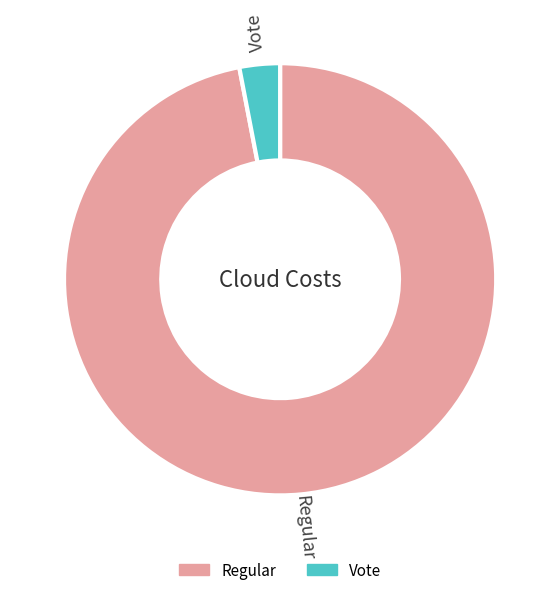

Count the number of slices in the pie.

2